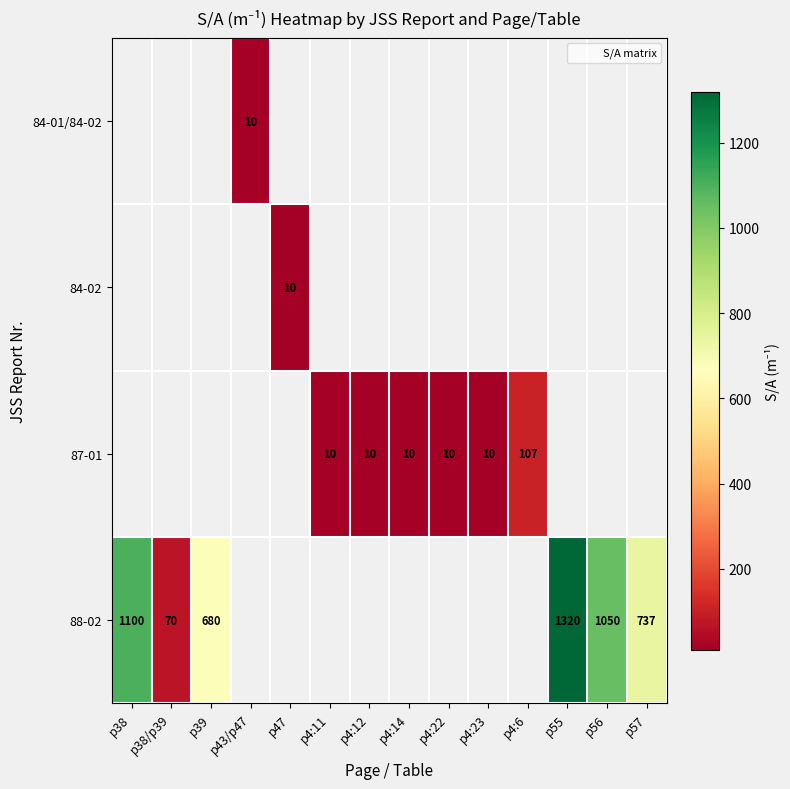

How many series are shown in this chart?

4